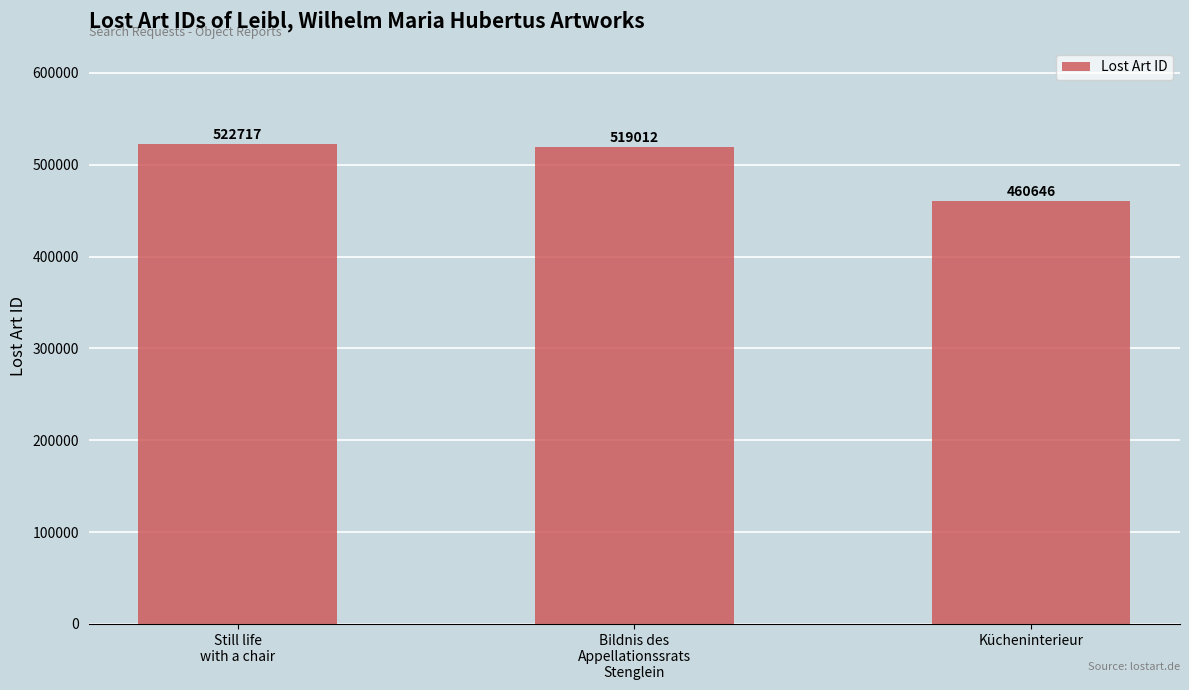

True or false: the data shows 705885 at Kücheninterieur.

False